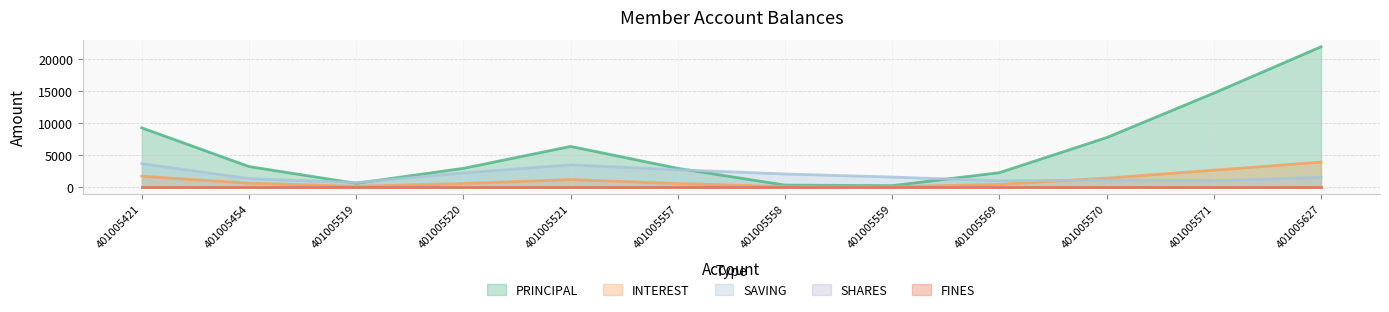

At which label is INTEREST closest to 2250?

401005421